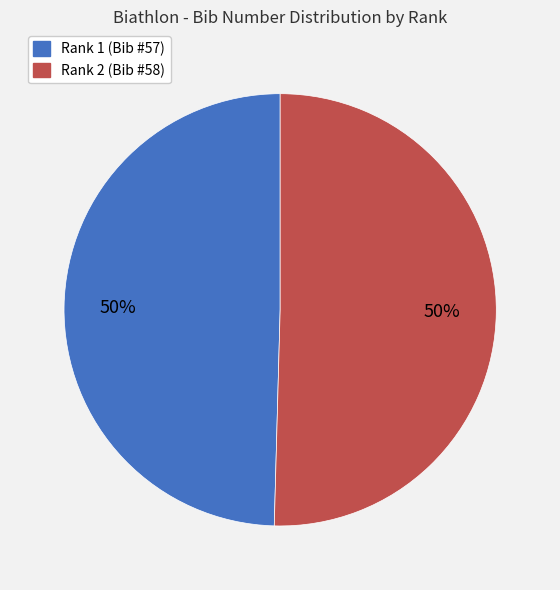

To the nearest percent, what is the average slice percentage?

50%